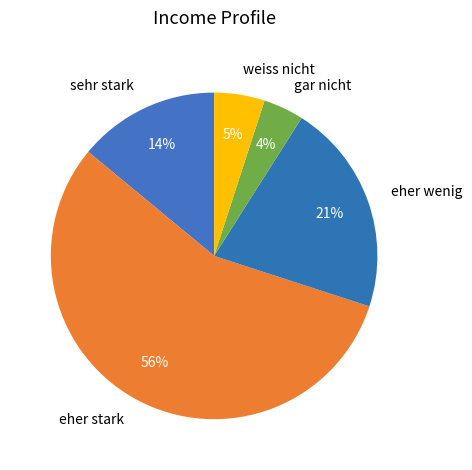

Rank the categories by value from lowest to highest.

gar nicht, weiss nicht, sehr stark, eher wenig, eher stark